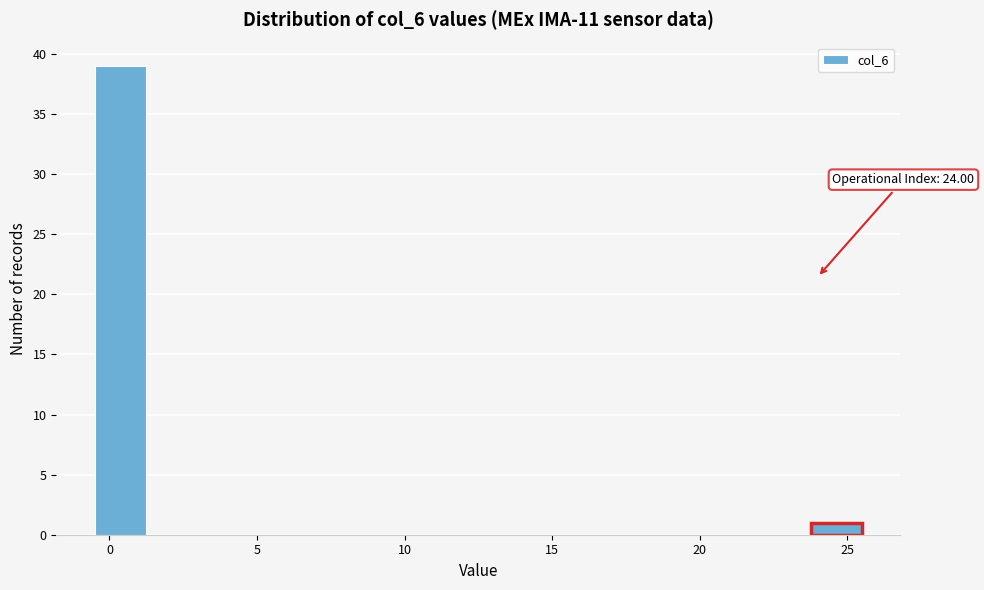

Around what value on the x-axis is the tallest bar? Give the approximate position of its centre, as read against the axis.

0.5